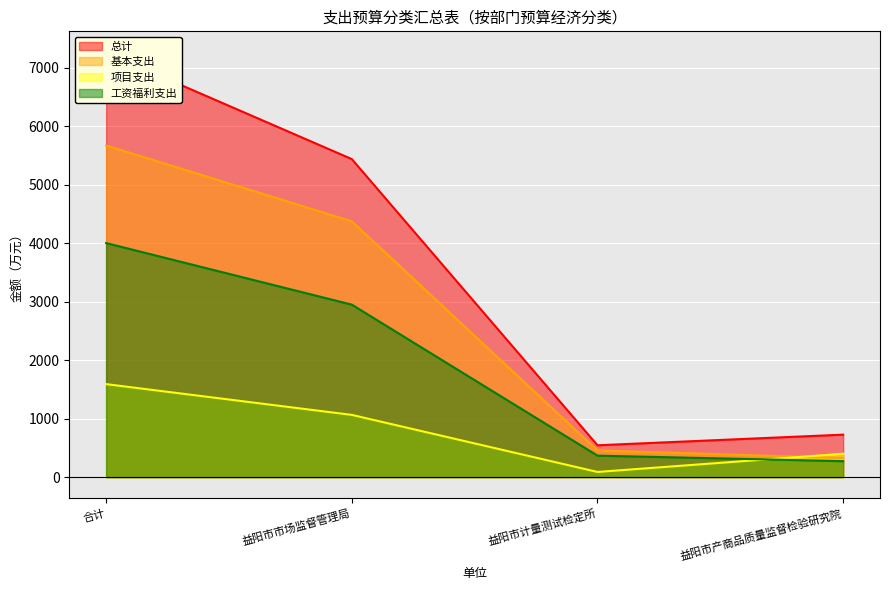

Between 合计 and 益阳市计量测试检定所, which series saw the biggest shift?

总计